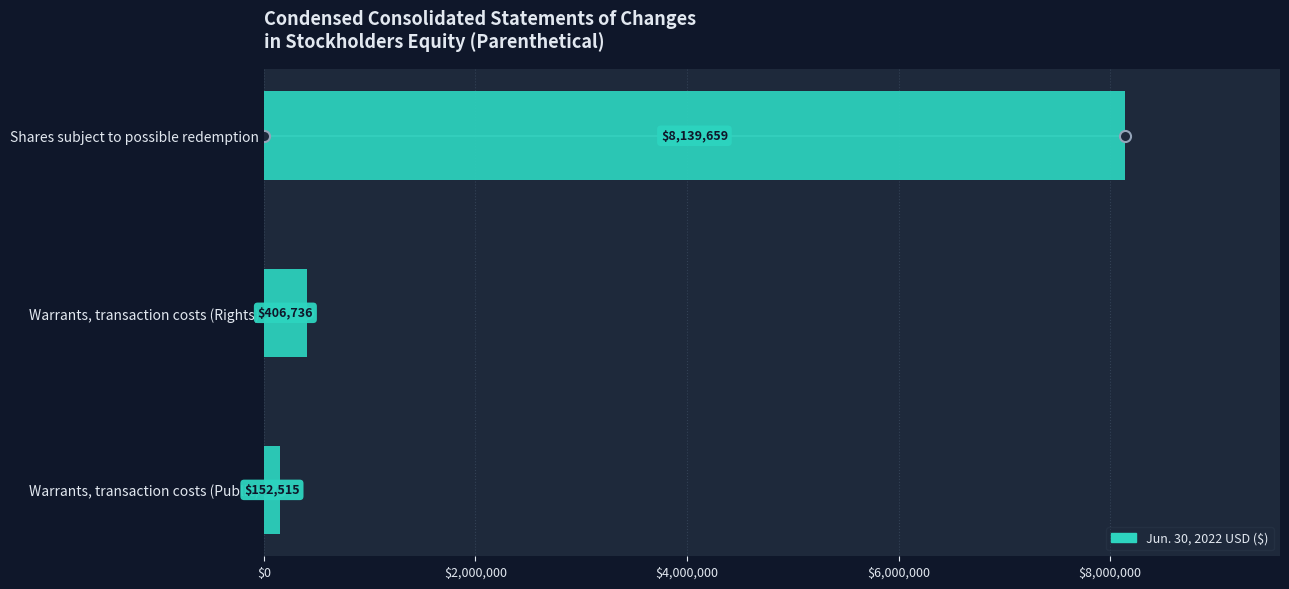

Rank the categories by value from lowest to highest.

Warrants, transaction costs (Public), Warrants, transaction costs (Rights), Shares subject to possible redemption